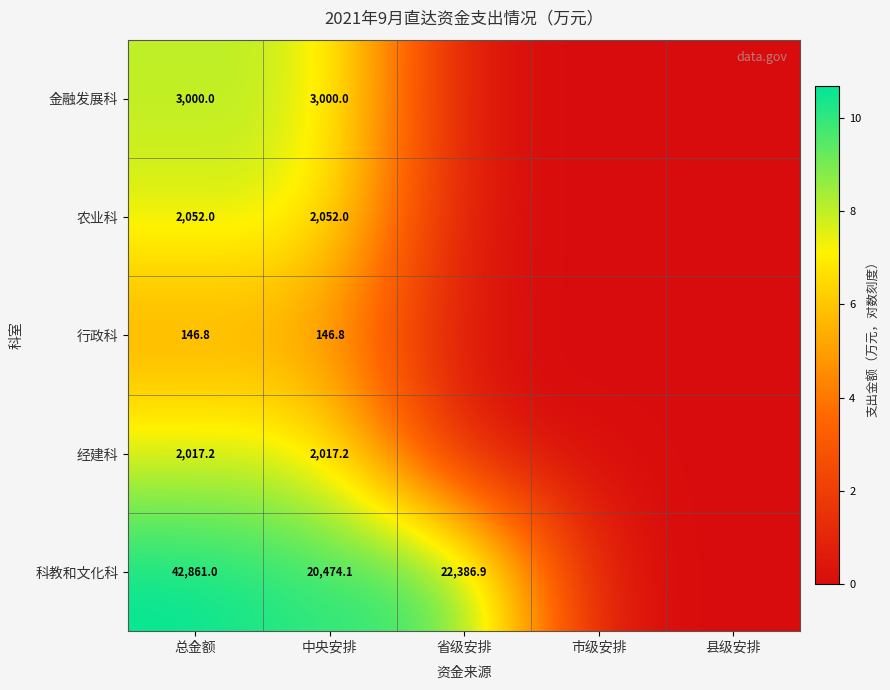

Between 总金额 and 中央安排, which series saw the biggest shift?

科教和文化科